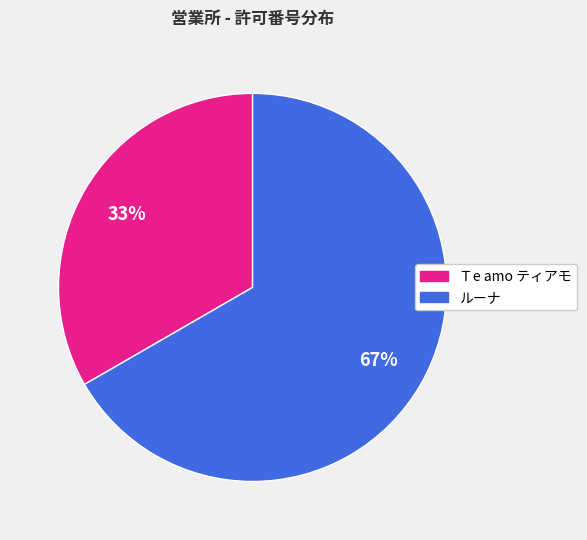

Rank the categories by value from lowest to highest.

Ｔe amo ティアモ, ルーナ